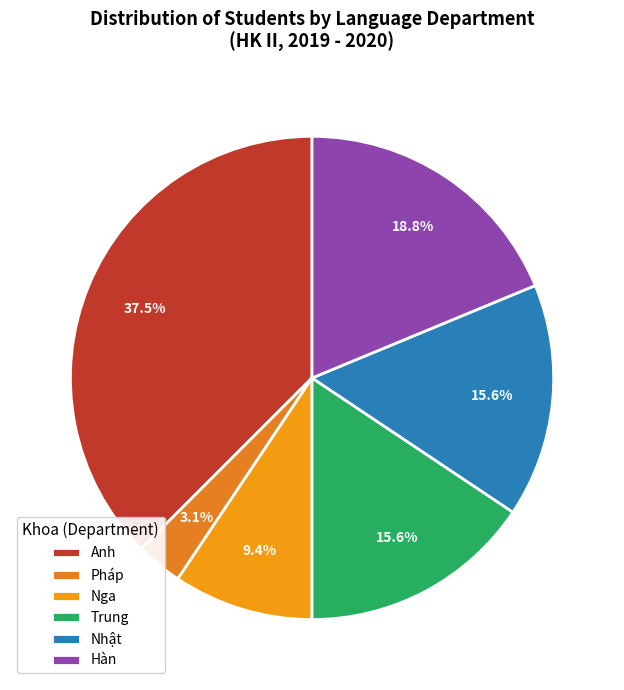

True or false: Trung accounts for 16% of the total.

True